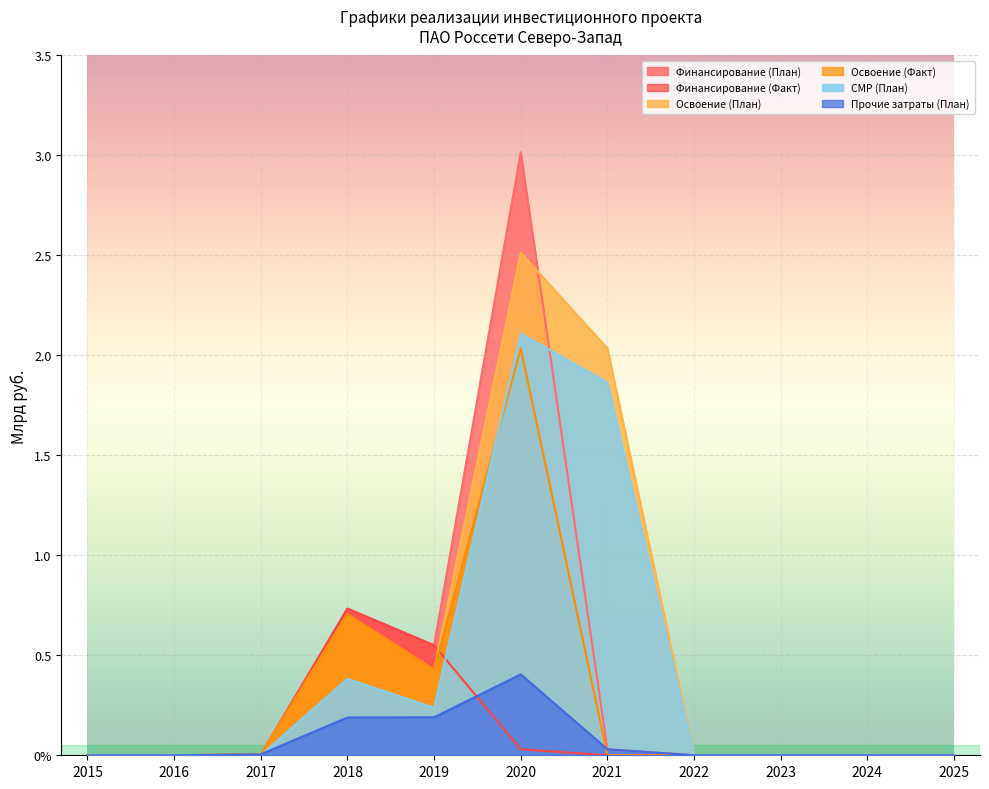

What are all the series names shown in the legend?

Финансирование (План), Финансирование (Факт), Освоение (План), Освоение (Факт), СМР (План), Прочие затраты (План)